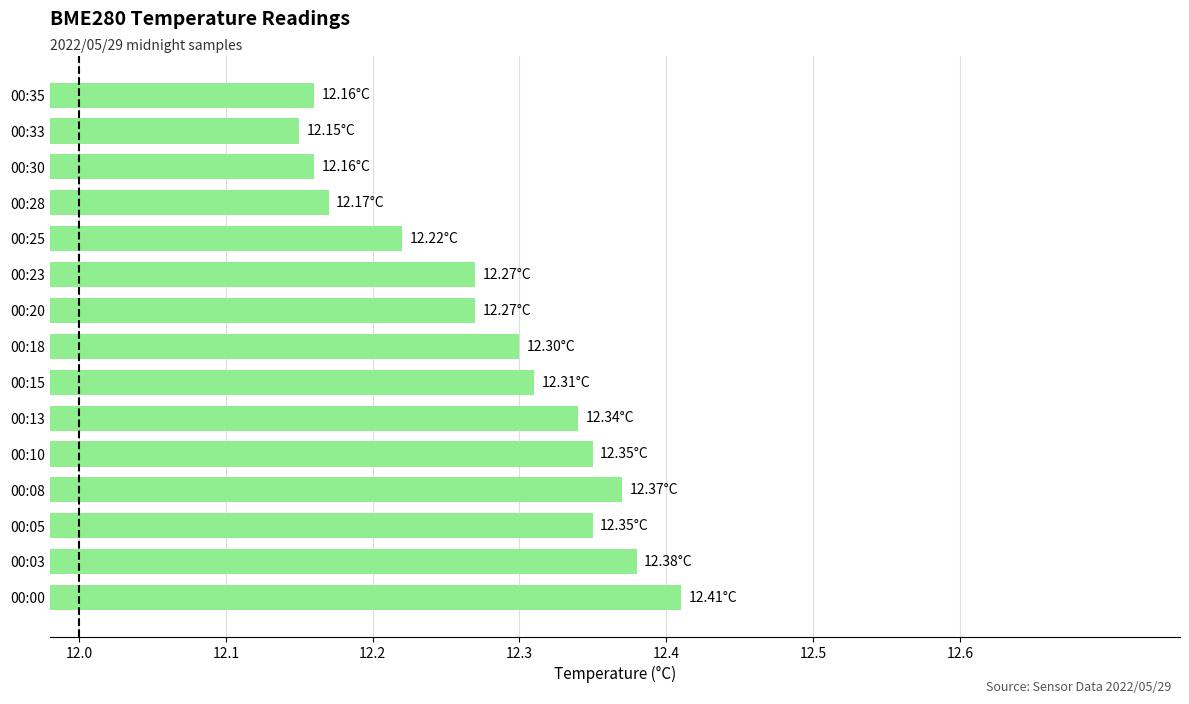

Approximately how many times larger is the value at 00:35 compared to 00:25?

1.0